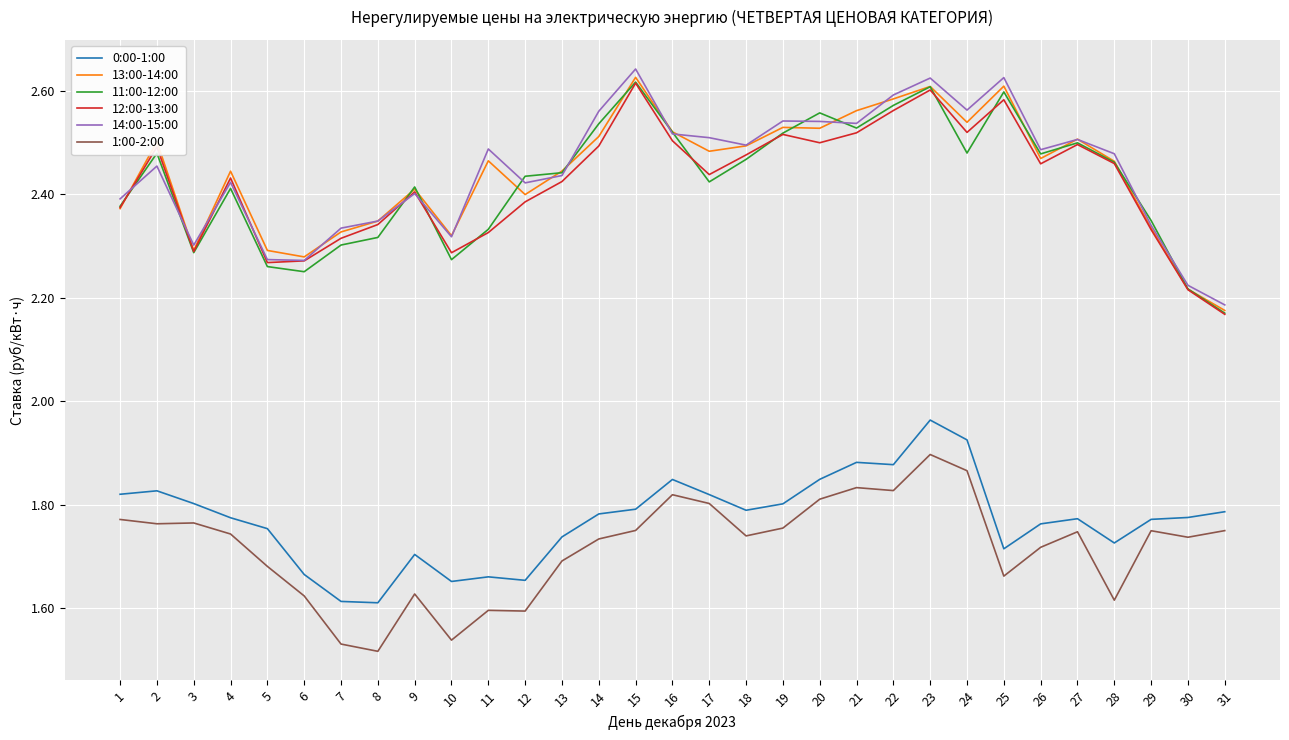

Is the value of 0:00-1:00 at 17 greater than the value of 1:00-2:00 at 9?

Yes